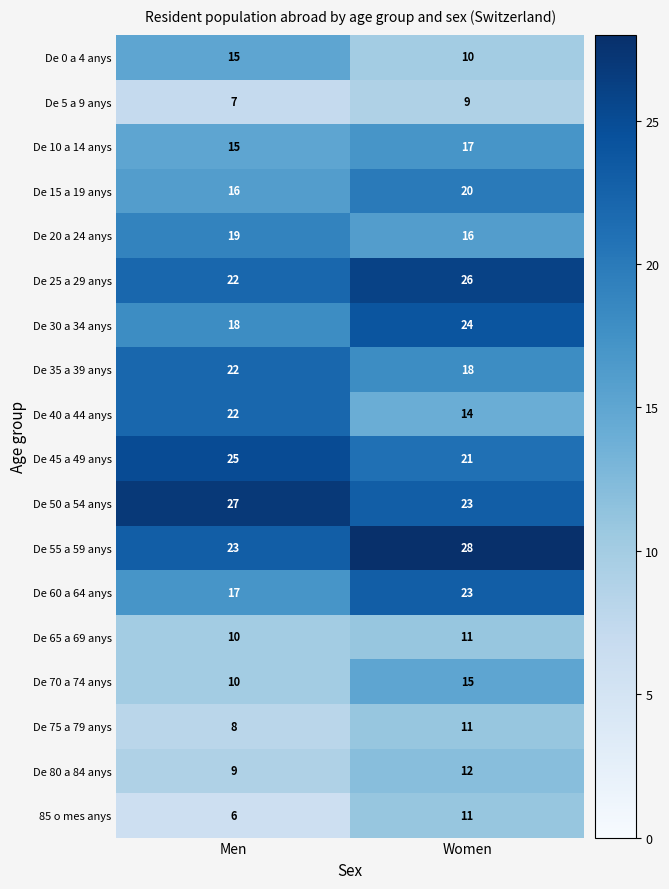

Which category has the lowest value in the De 65 a 69 anys series?

Men